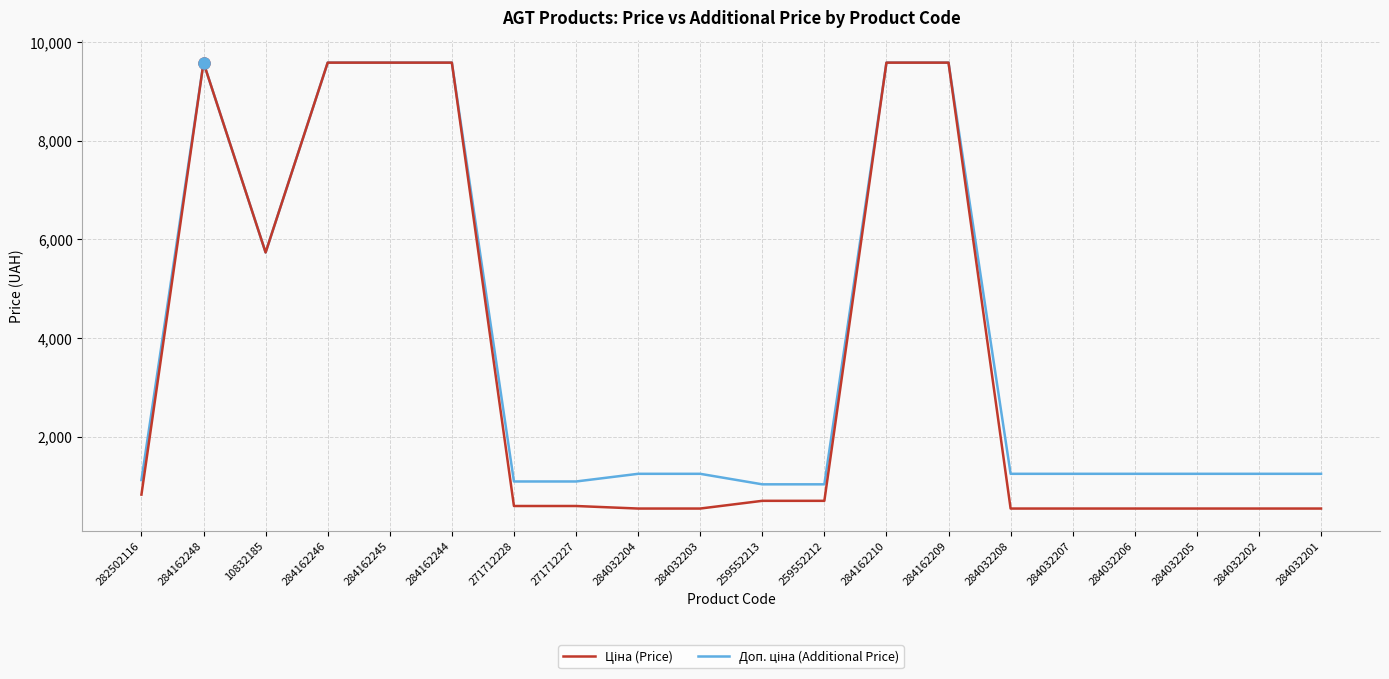

What is the difference between the highest and lowest values at 259552213?

334.6